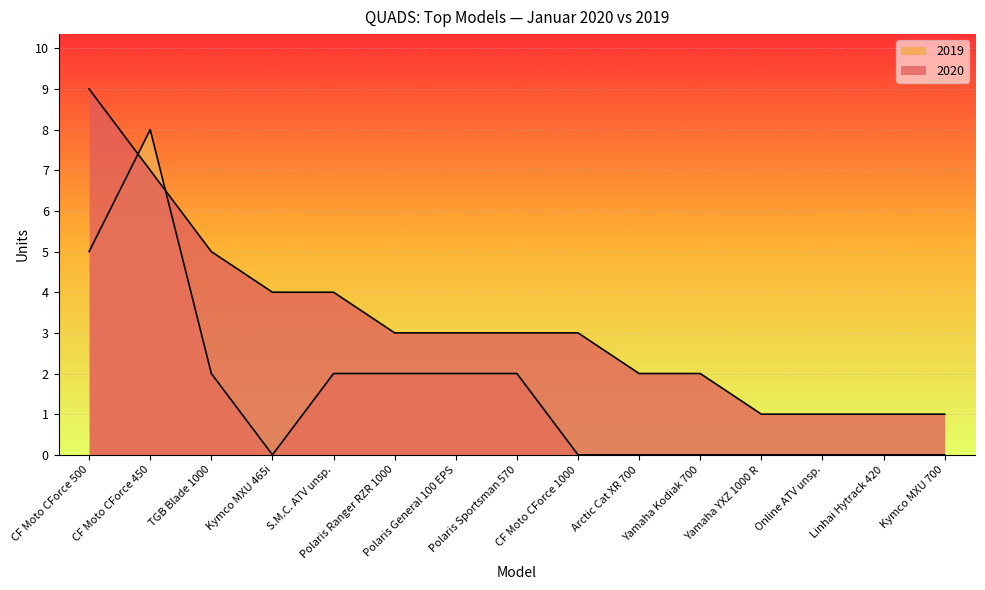

How many data points does each series have?

15